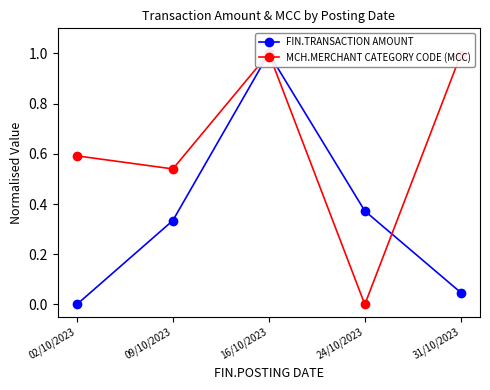

What is the total value across all series at 02/10/2023?

0.6